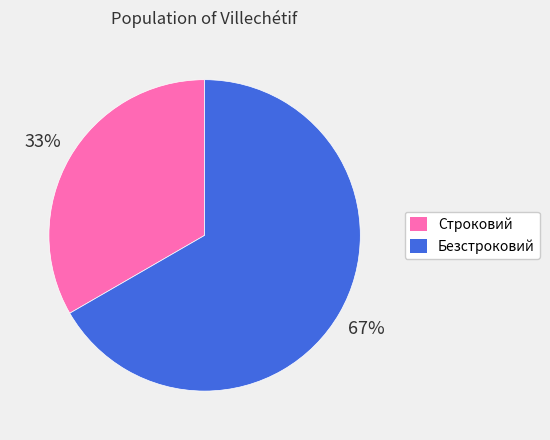

What is the largest slice in the pie chart?

Безстроковий